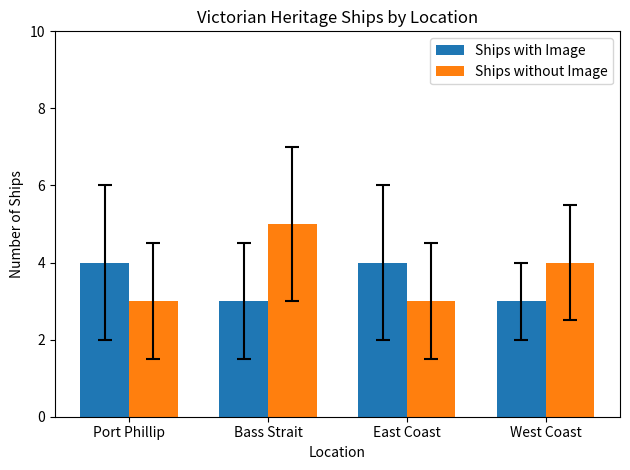

How many Ships with Image values are between 3 and 4?

4